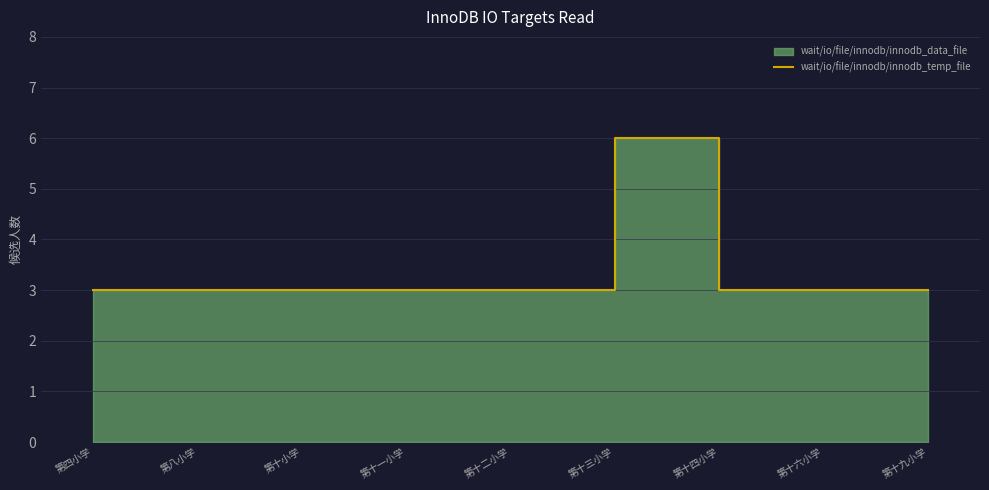

How many lines are shown in the chart?

1